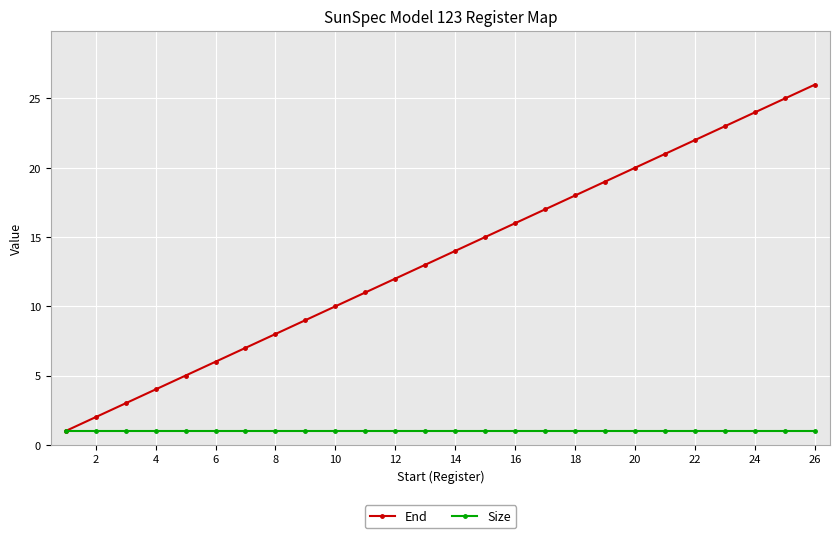

Which series has the largest total across all categories?

End